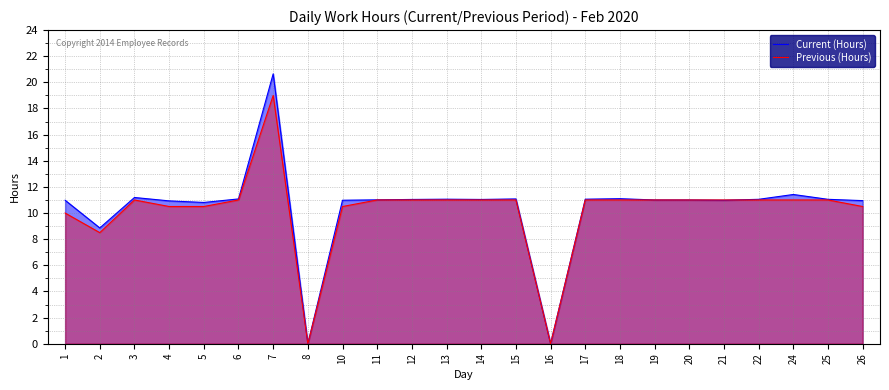

In Current (Hours), how many points are higher than both neighbors (excluding endpoints)?

6